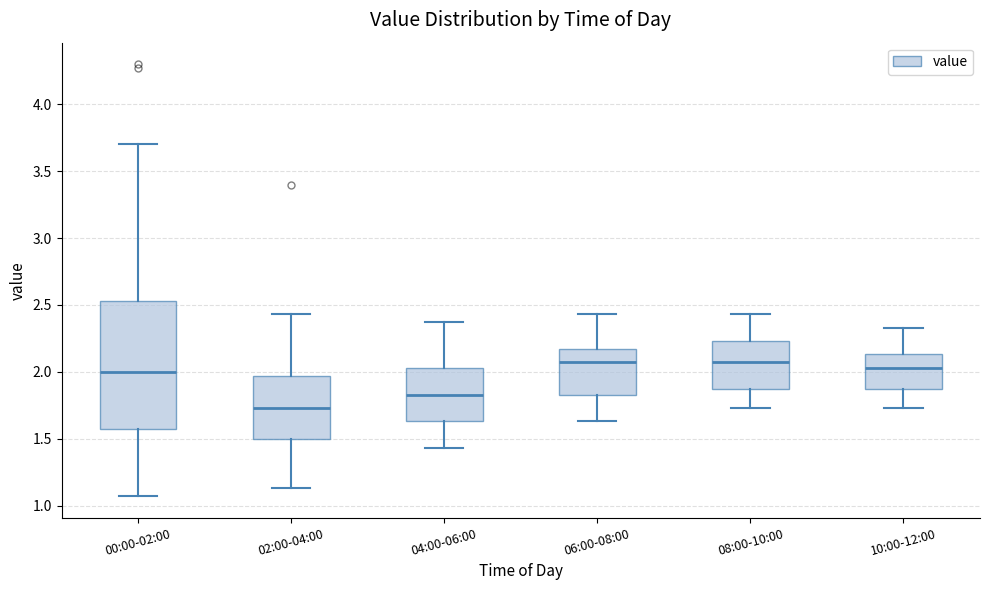

Reading left to right, read every box against the y-axis: the position of its median line, the range the box covers, and the ends of its whiskers. The values are not printed on the chart, so give them approximately, as read against the axis.

00:00-02:00: median 2.00, box 1.55 to 2.55, whiskers 1.05 to 3.70
02:00-04:00: median 1.75, box 1.50 to 1.95, whiskers 1.15 to 2.45
04:00-06:00: median 1.85, box 1.65 to 2.05, whiskers 1.45 to 2.35
06:00-08:00: median 2.05, box 1.85 to 2.15, whiskers 1.65 to 2.45
08:00-10:00: median 2.05, box 1.85 to 2.25, whiskers 1.75 to 2.45
10:00-12:00: median 2.05, box 1.85 to 2.15, whiskers 1.75 to 2.35